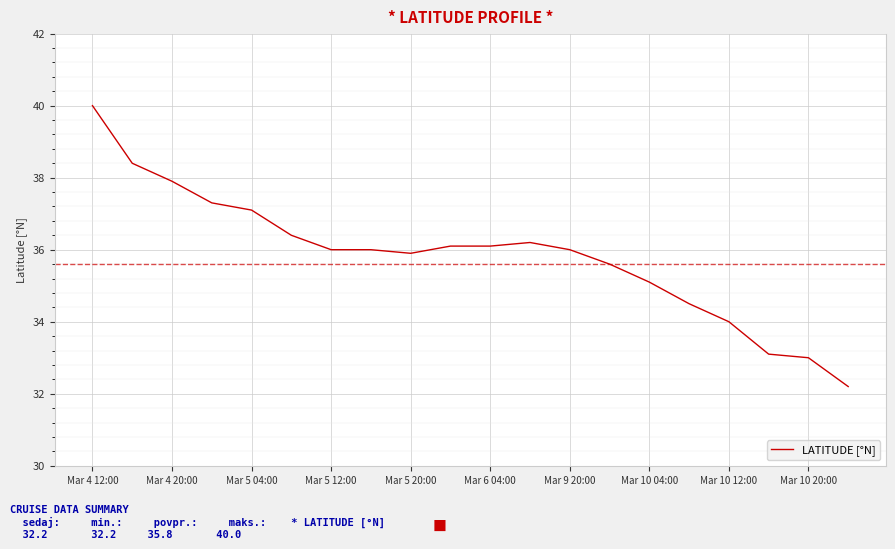

What is the difference between the maximum and minimum values?

7.8